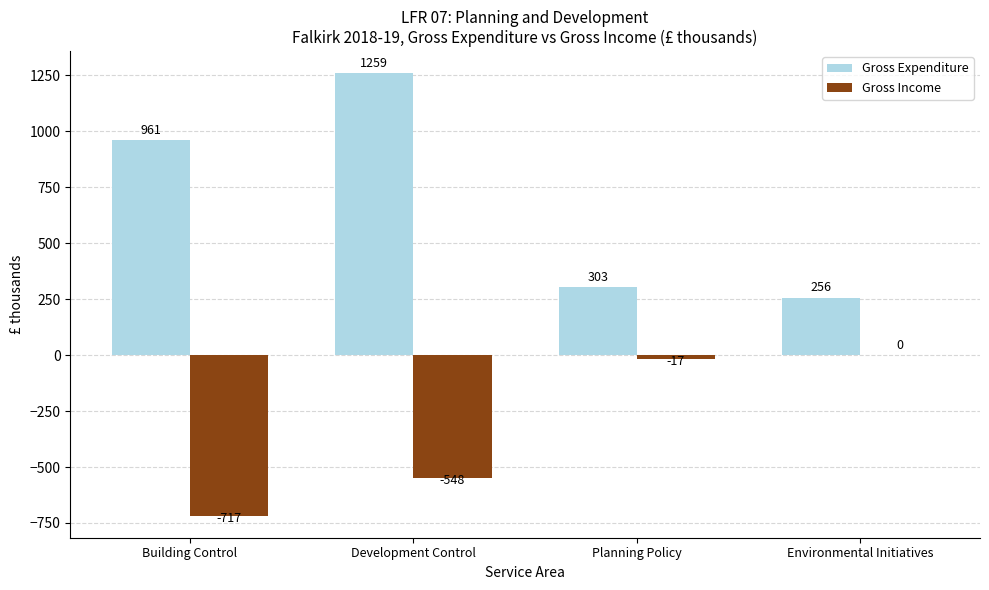

What is the sum of all Gross Income values?

-1282